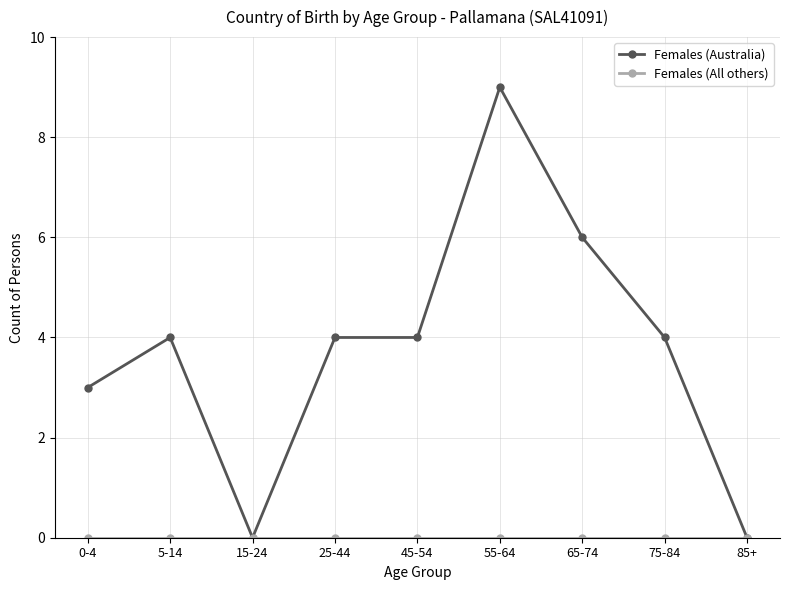

Which series has the largest range (max minus min)?

Females (Australia)